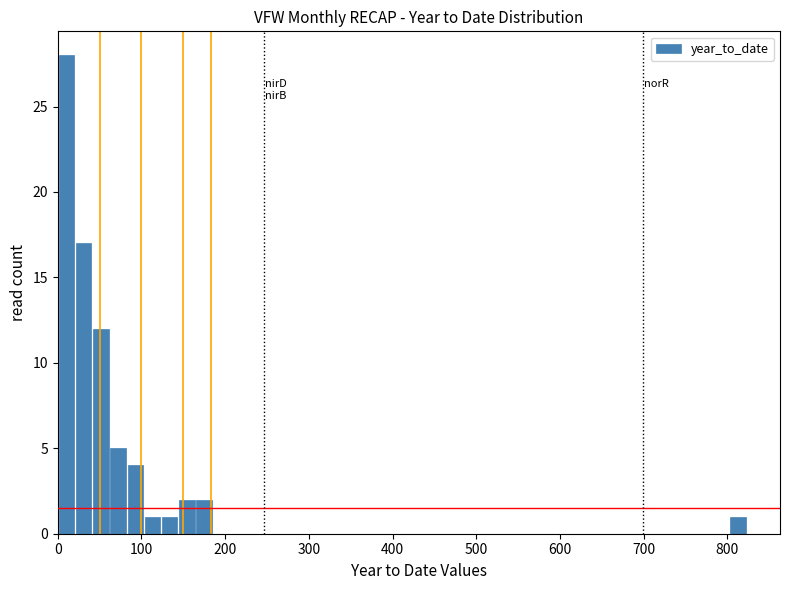

Read against the x-axis, roughly where is the centre of the tallest bar?

10